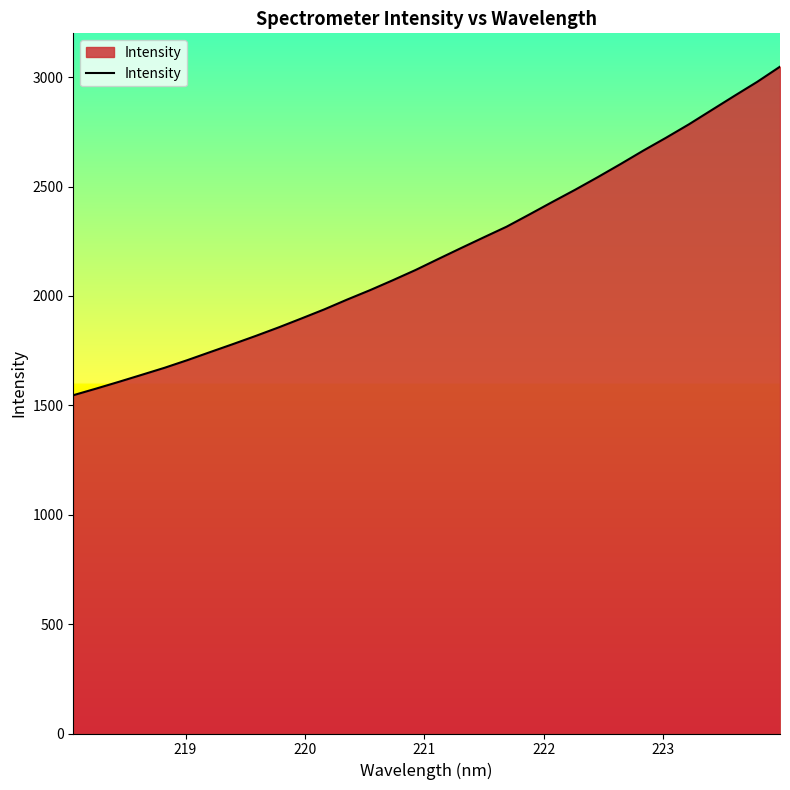

What is the difference between the maximum and minimum values?

1501.7